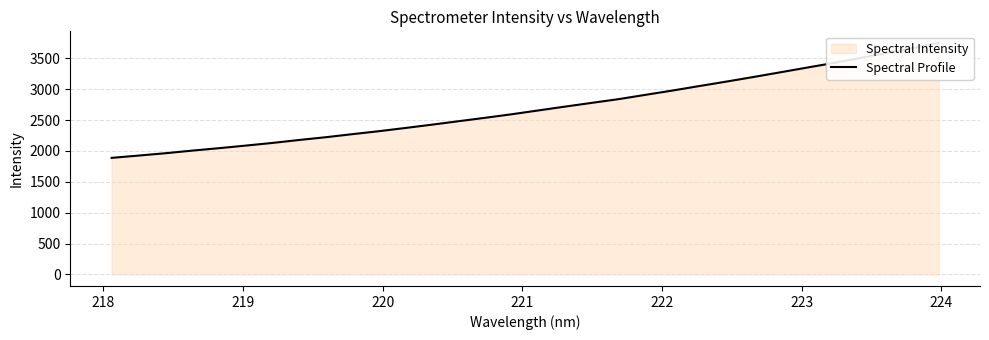

How many lines are shown in the chart?

1